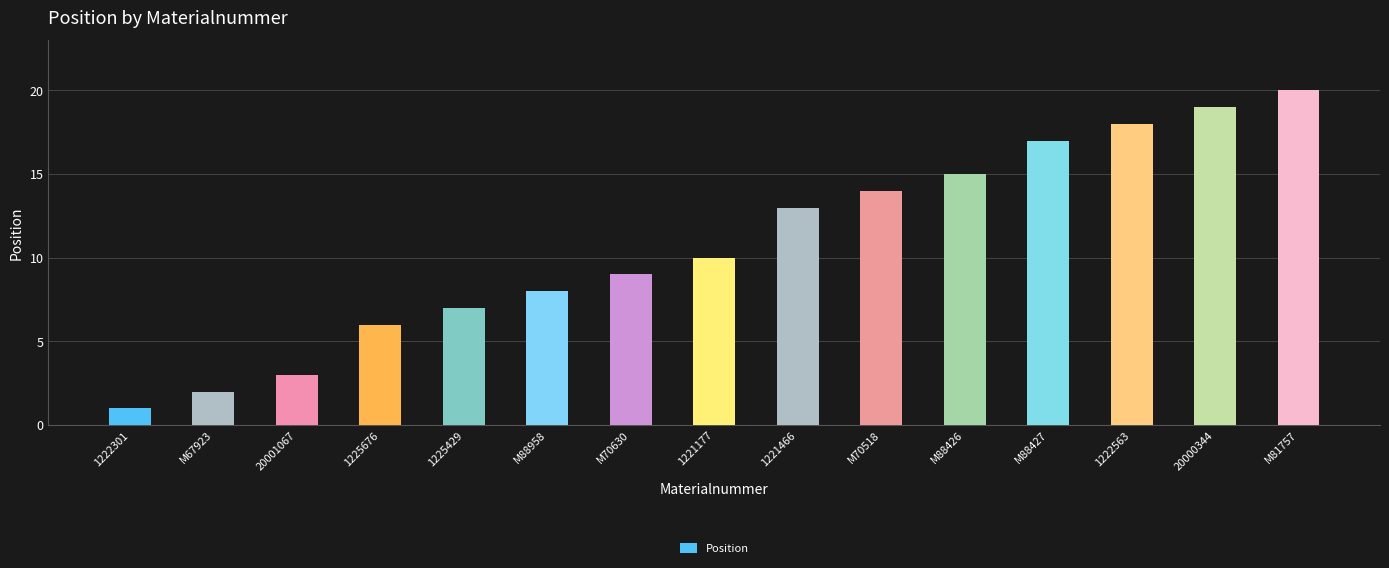

Which label corresponds to the smallest value in the chart?

1222301